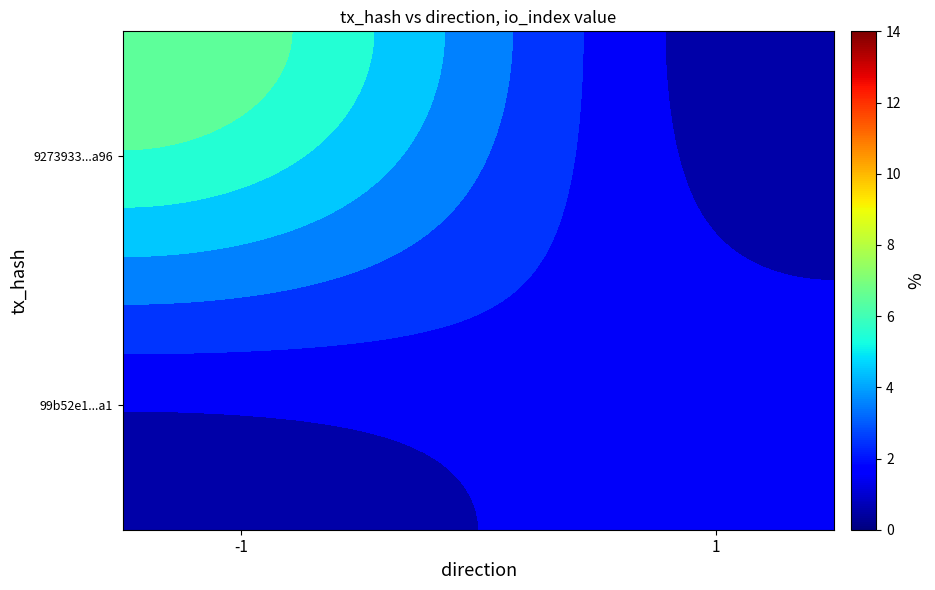

The value of 99b52e133a80b48051a1c4b6dde527a1c7e39a1 at io_index is 2. True or false?

True